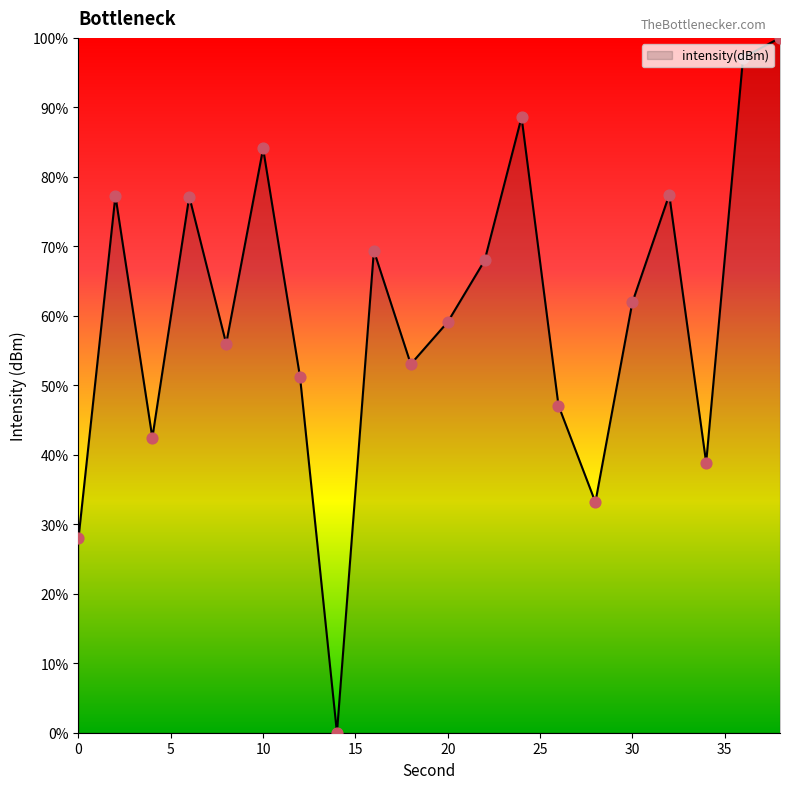

What is the difference between the maximum and minimum values?

100.0